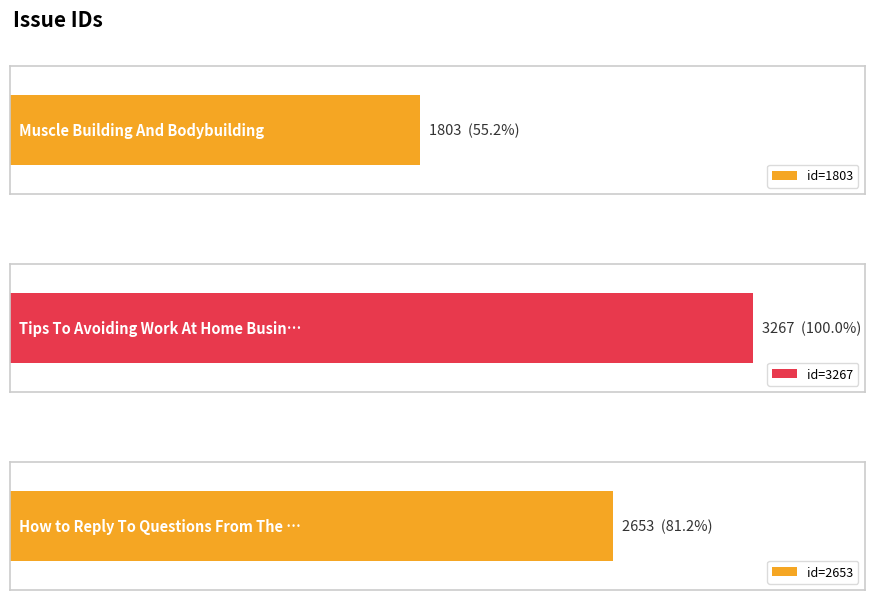

Count the number of values greater than 2653.

1